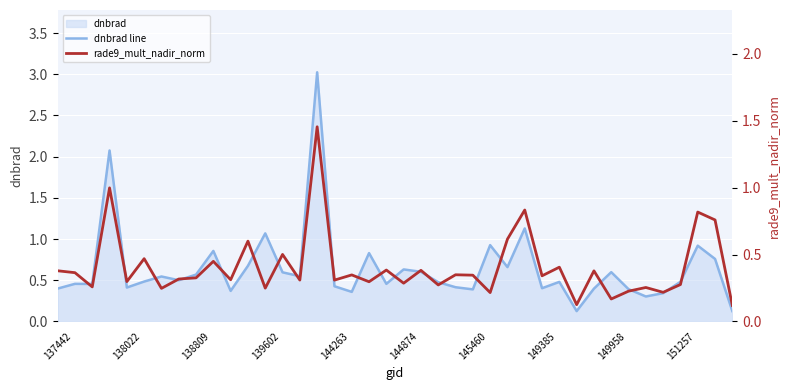

Which series changed the most between 17 and 30?

dnbrad line